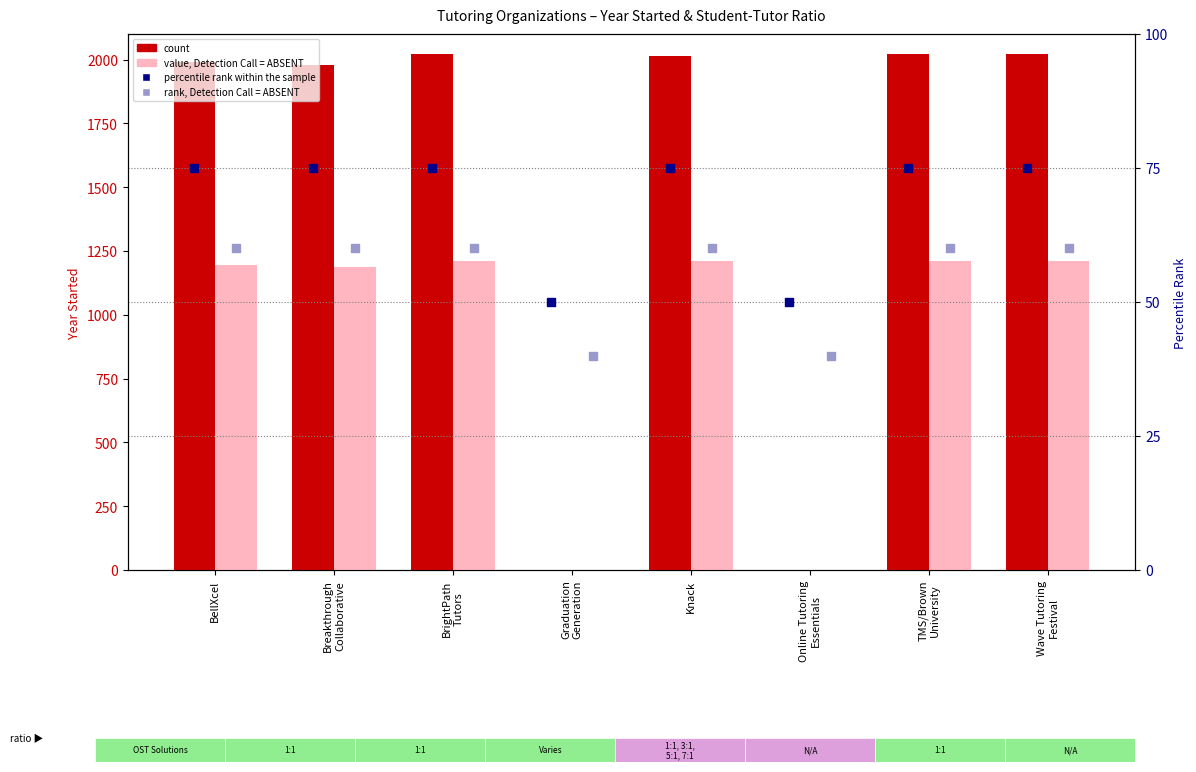

At which category is the sum across all series the highest?

BrightPath
Tutors